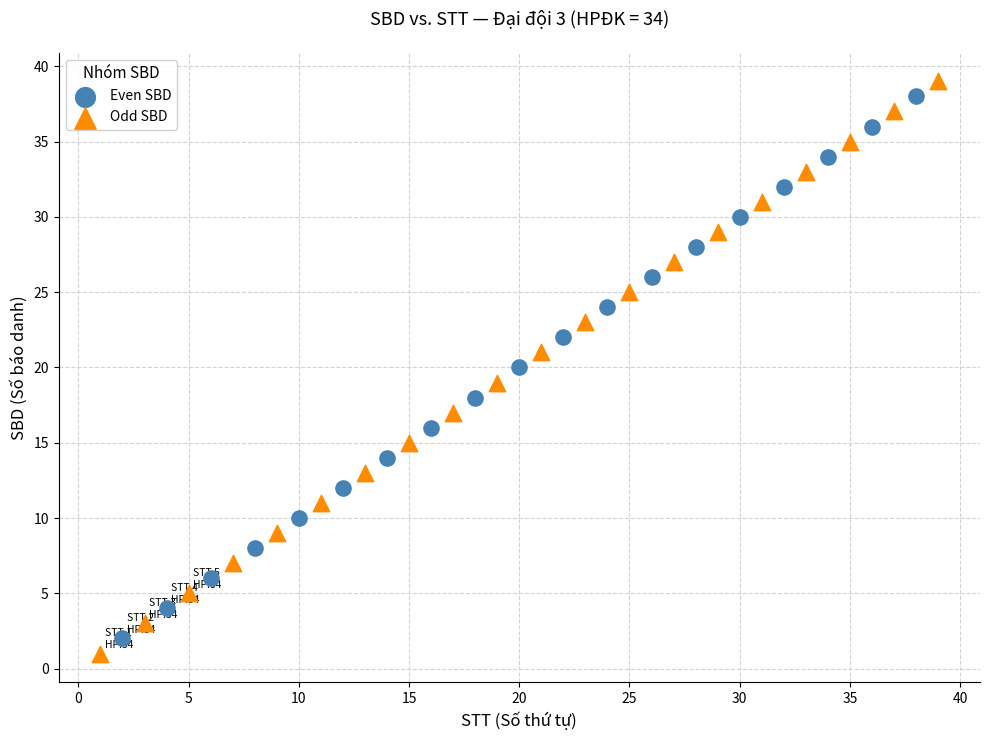

Which series contains the highest Y value?

Odd SBD